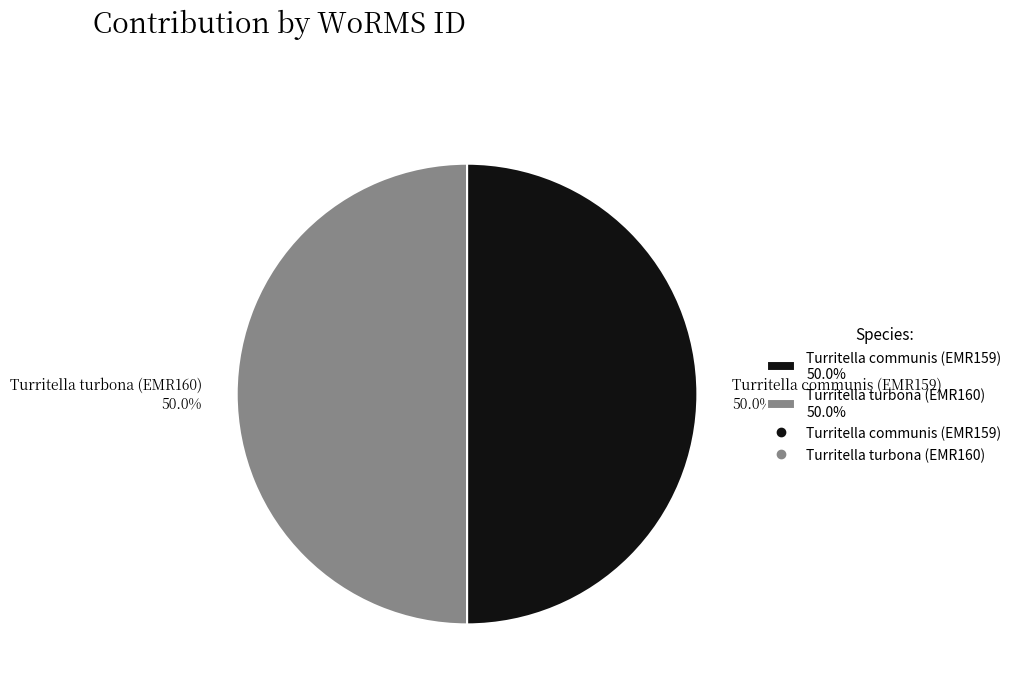

How many segments does this pie chart have?

2